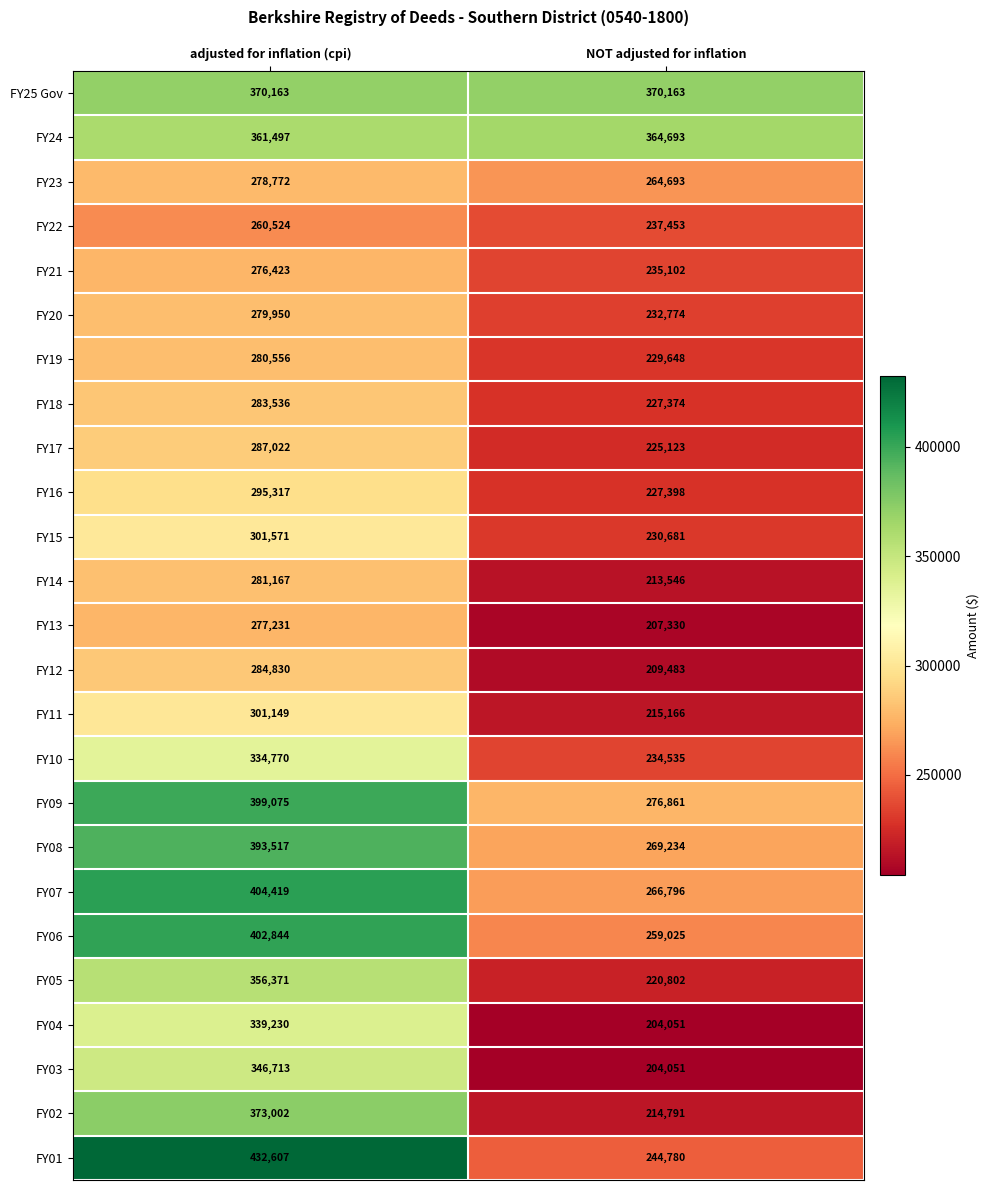

Which series changed the most between adjusted for inflation (cpi) and NOT adjusted for inflation?

FY01